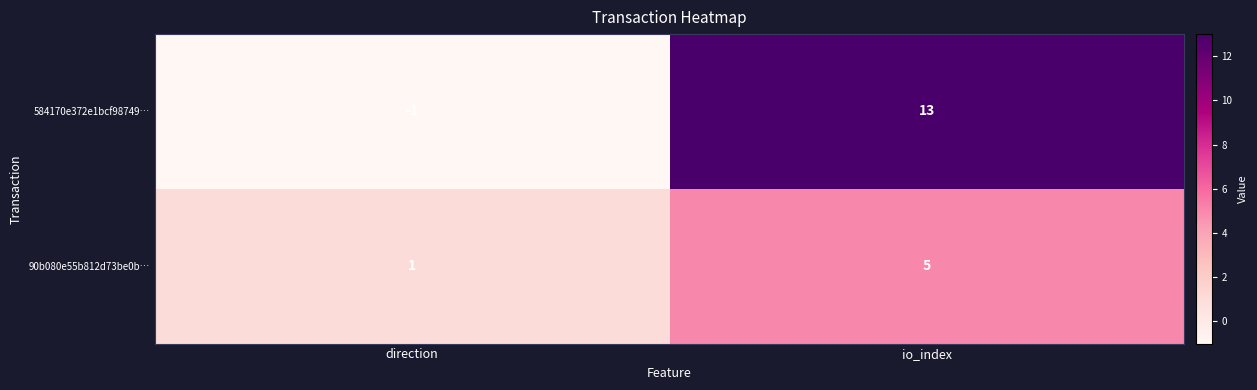

Which label corresponds to the largest value in the chart?

io_index